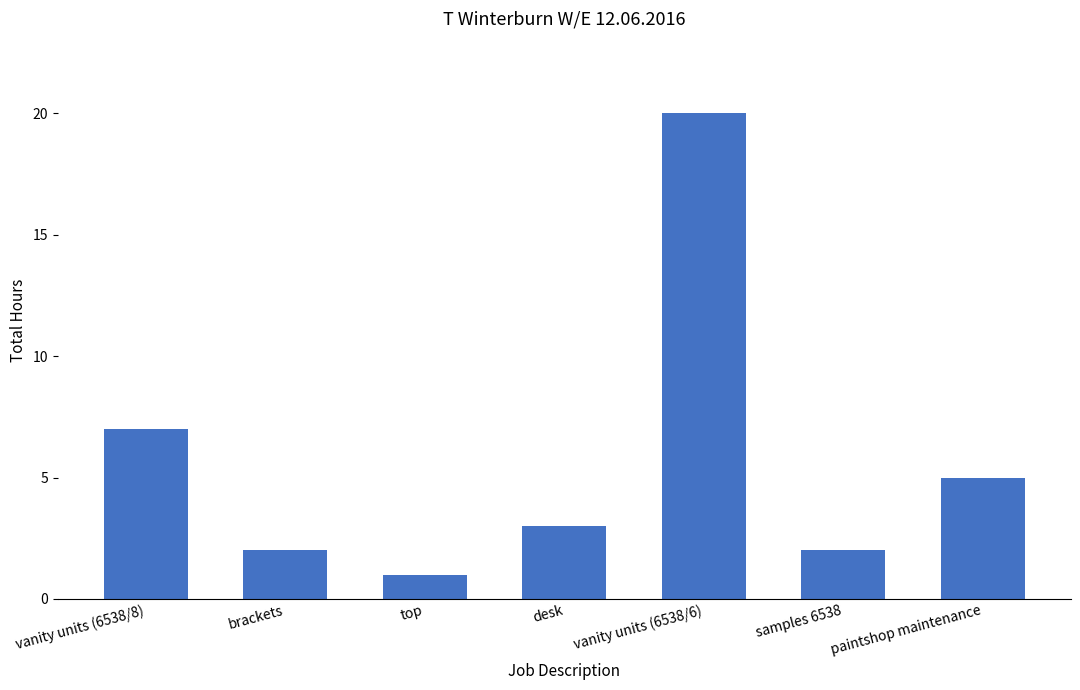

The chart shows a value of 2 at desk. True or false?

False